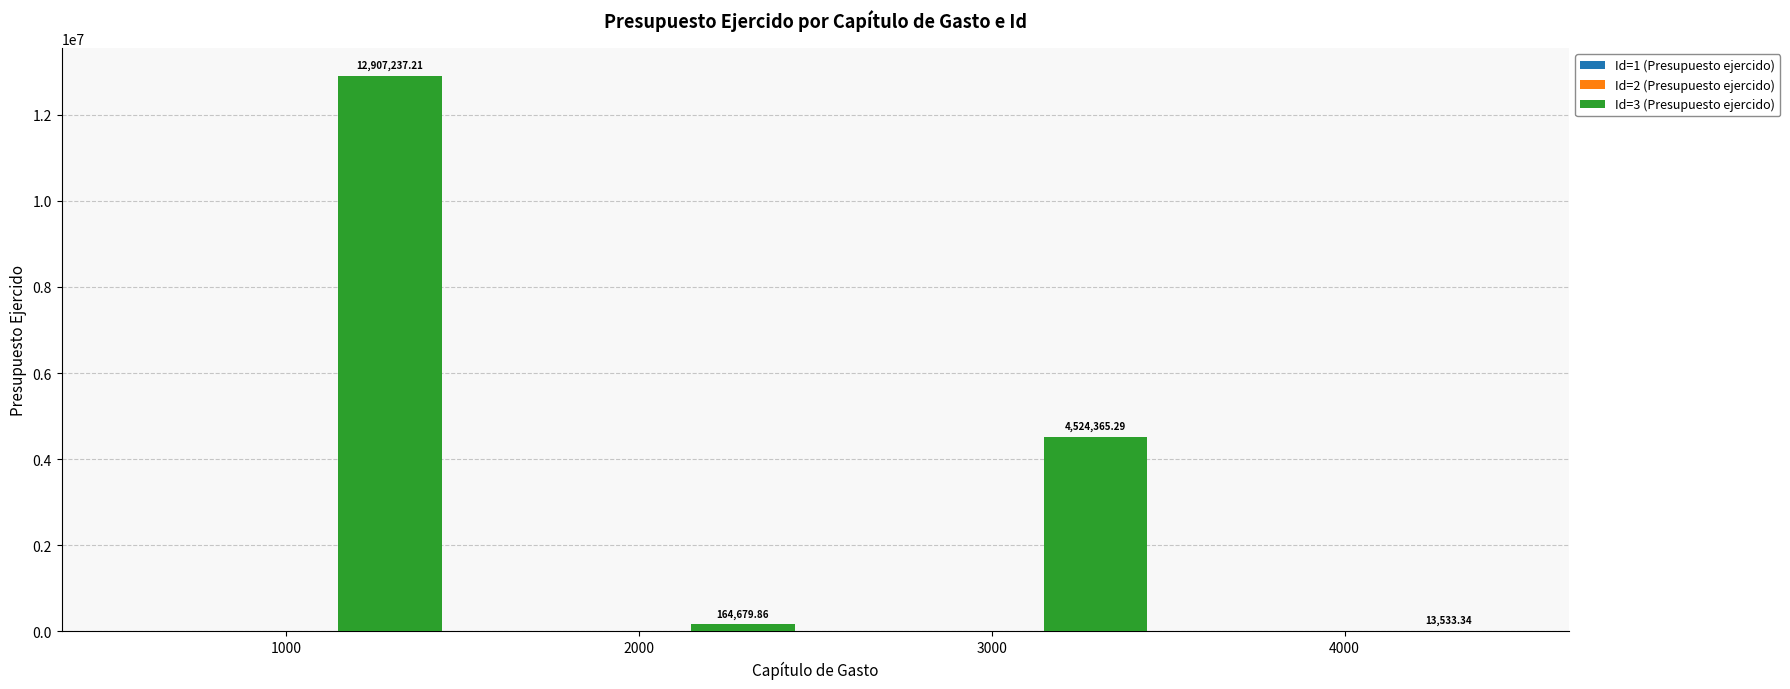

What is the sum of all values?

17609815.7